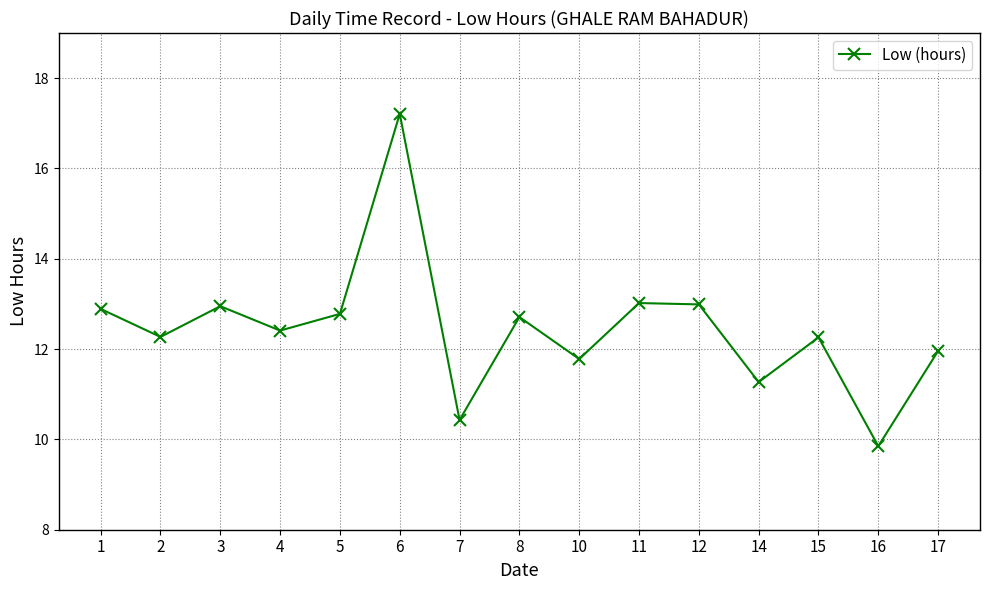

How many lines are shown in the chart?

1